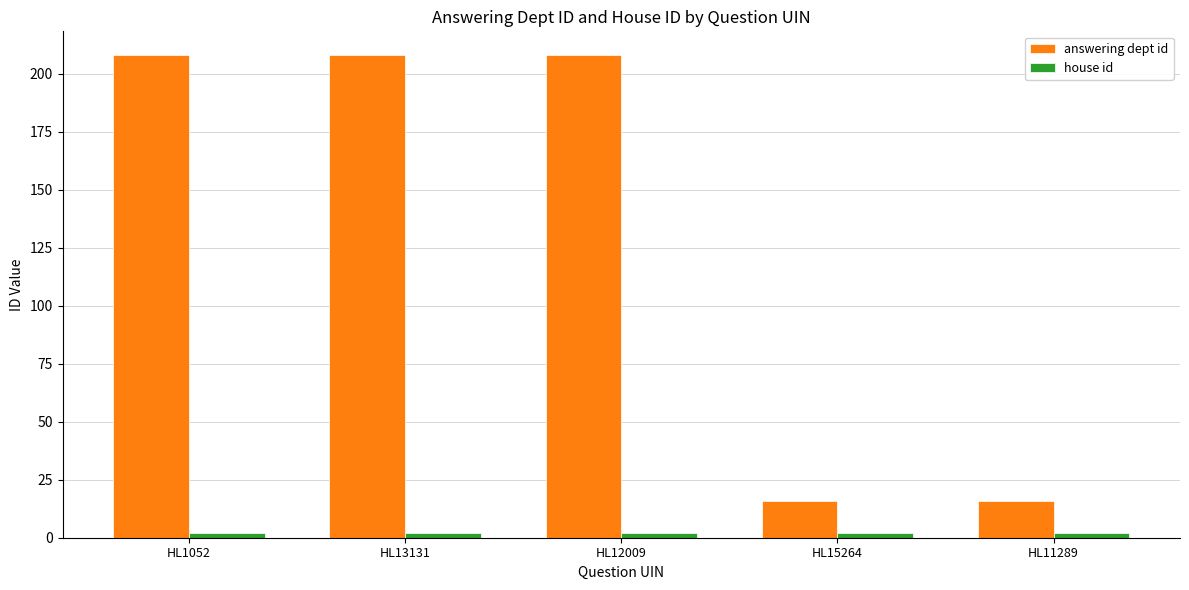

The value of answering dept id at HL1052 is 208. True or false?

True